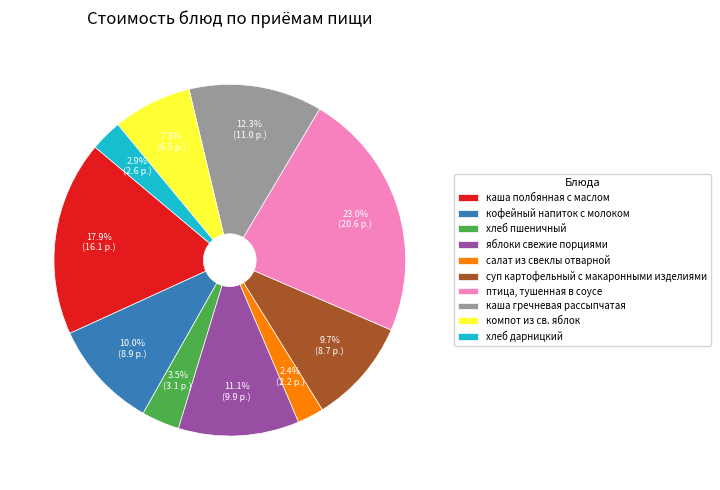

How many segments does this pie chart have?

10